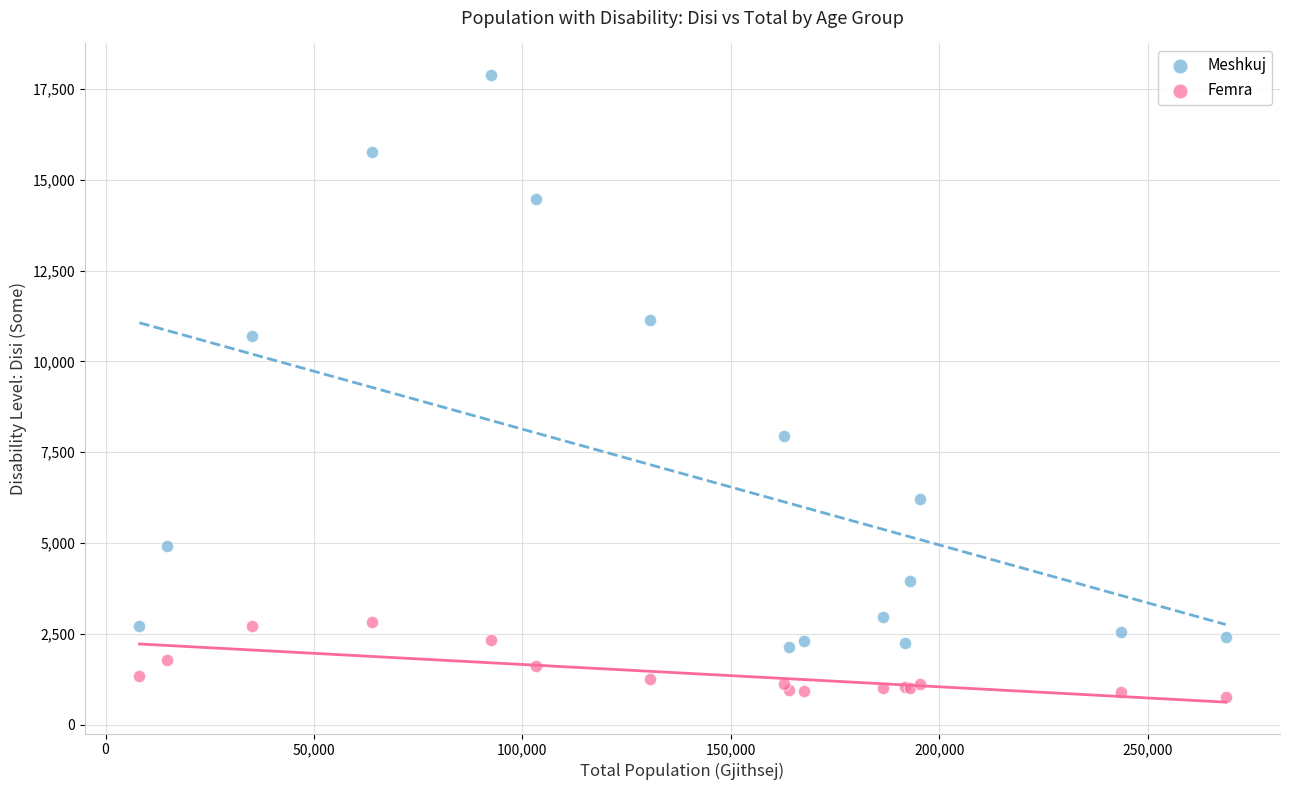

What are all the series names shown in the legend?

Meshkuj, Femra